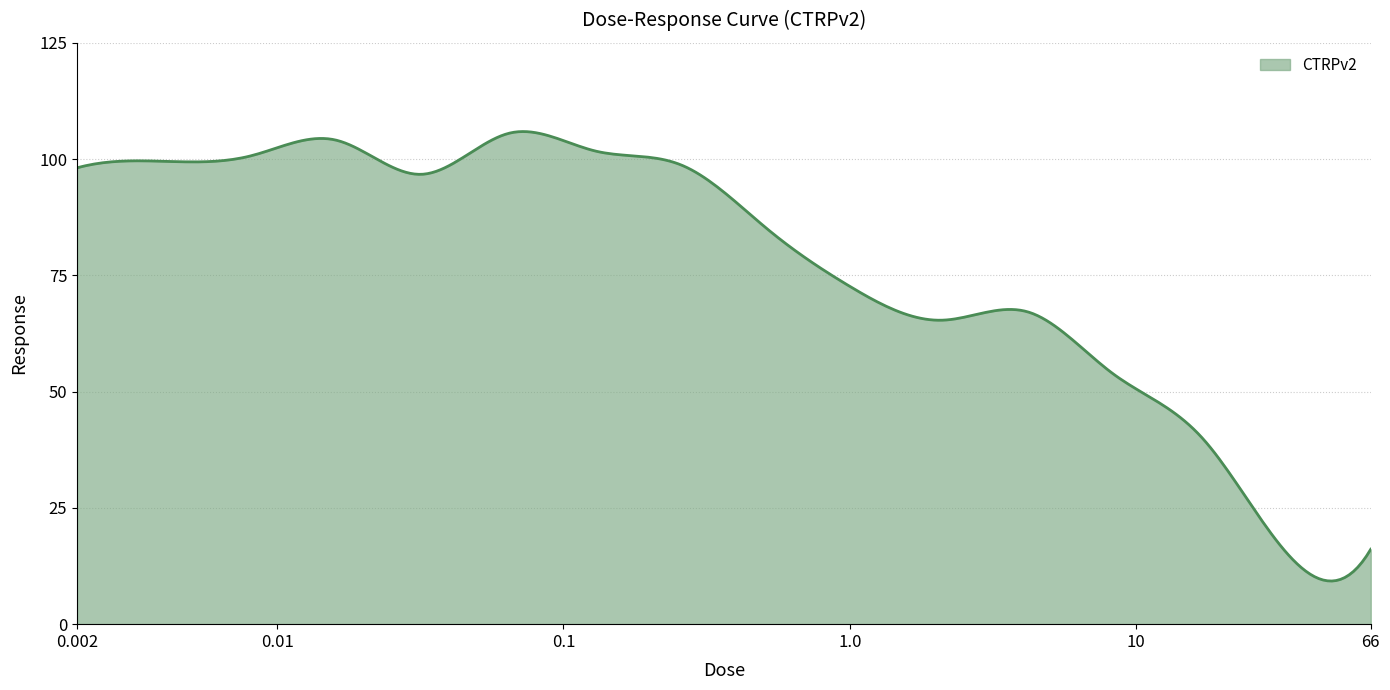

Does the chart have visible grid lines?

Yes